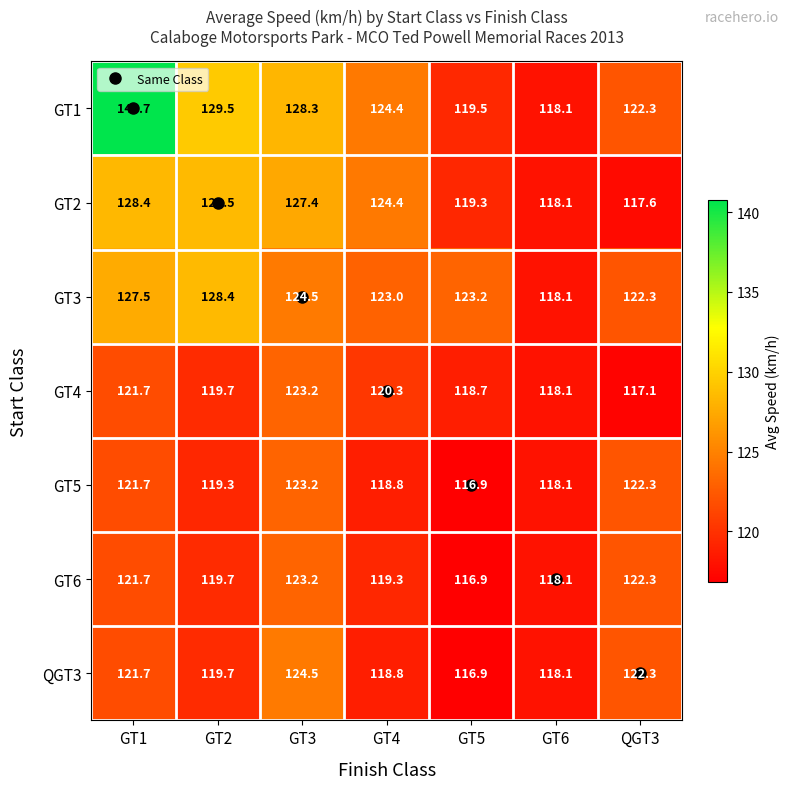

The GT3 series shows 127.5 at GT1. True or false?

True